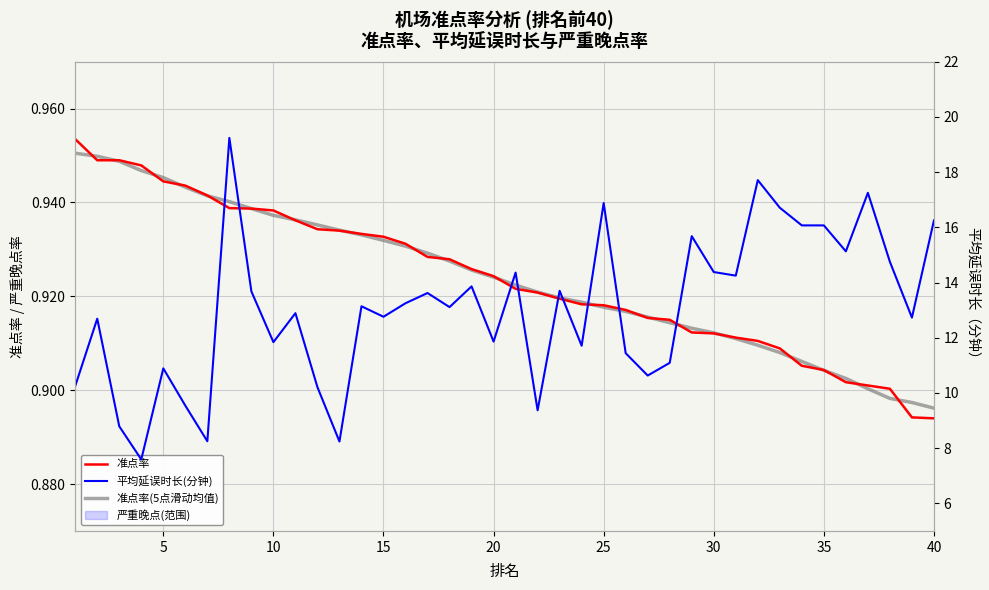

True or false: 平均延误时长(分钟) and 准点率 cross at least once.

False